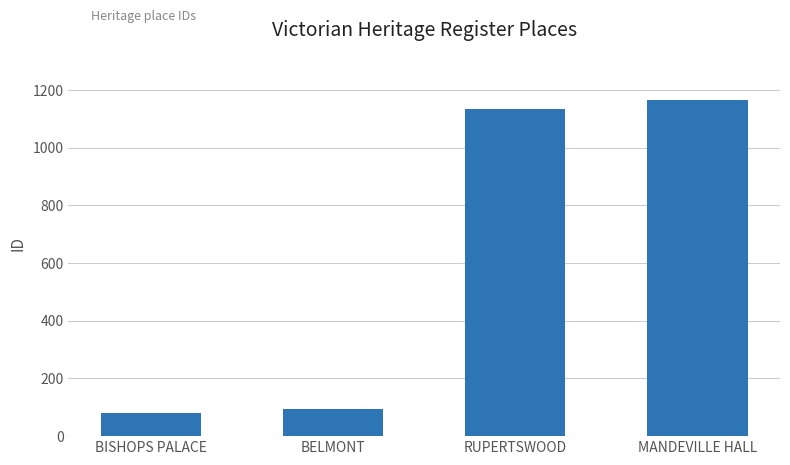

What is the change in value from BISHOPS PALACE to RUPERTSWOOD?

+1052